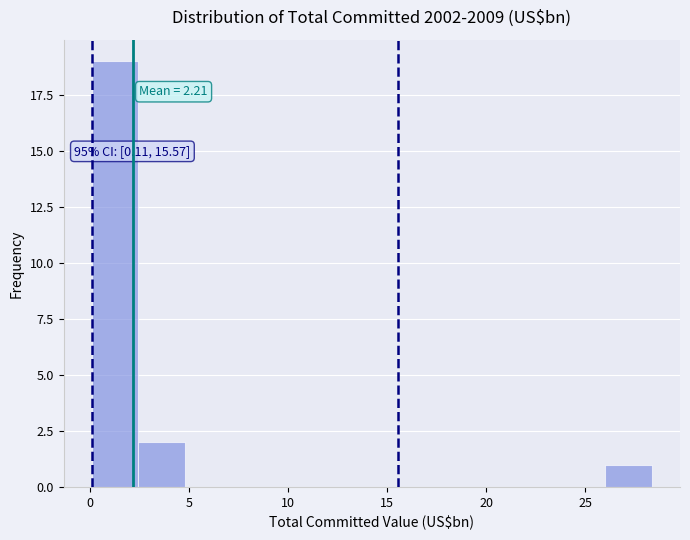

Which range on the x-axis has the tallest bar?

0.0 to 2.5